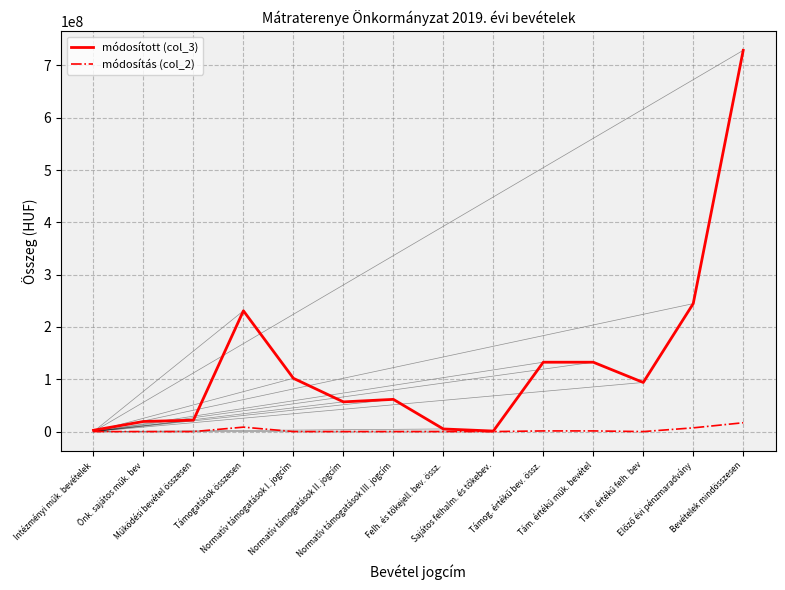

List the series in order of their overall mean, highest first.

módosított (col_3), módosítás (col_2)